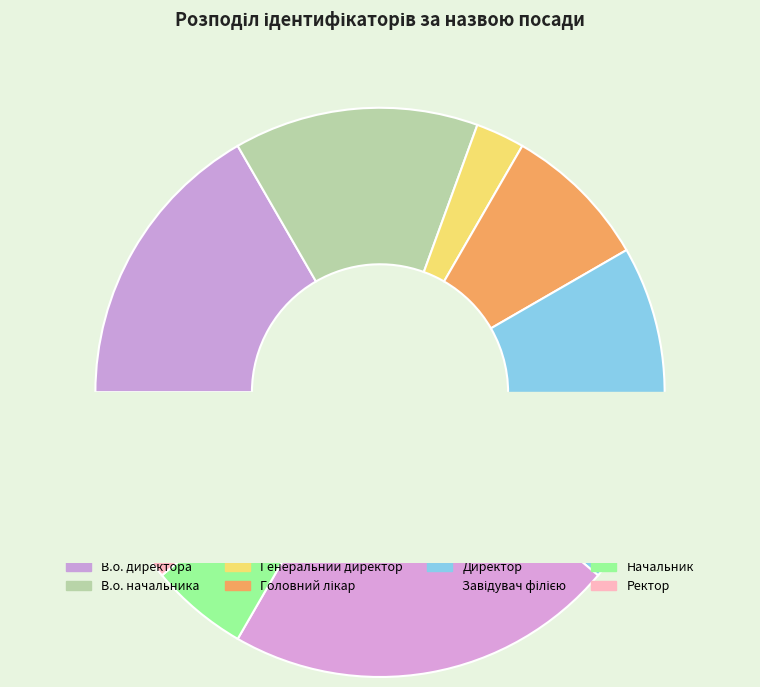

Is there any slice that represents more than half of the pie?

No